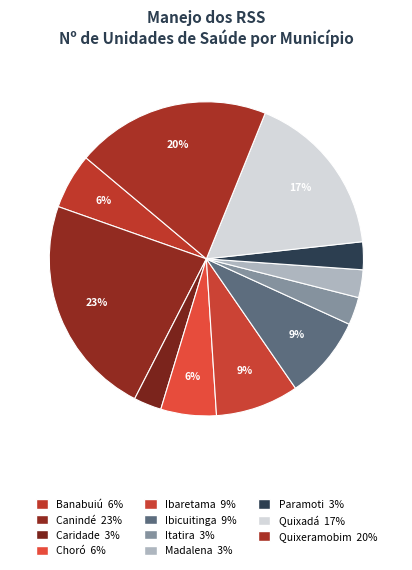

How many slices are in this pie chart?

11